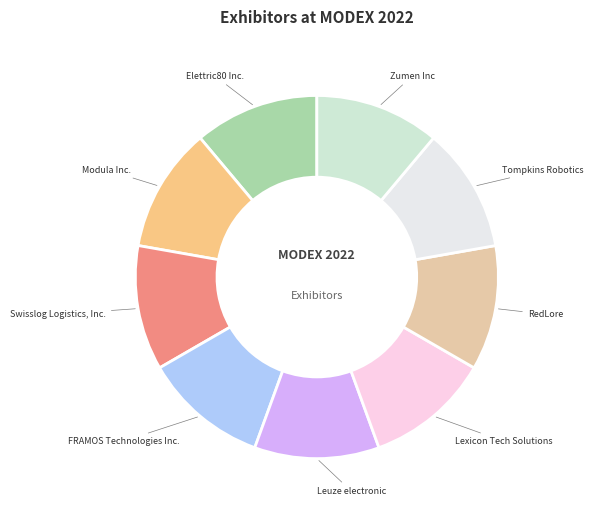

Is the sum of Tompkins Robotics and RedLore greater than half?

No